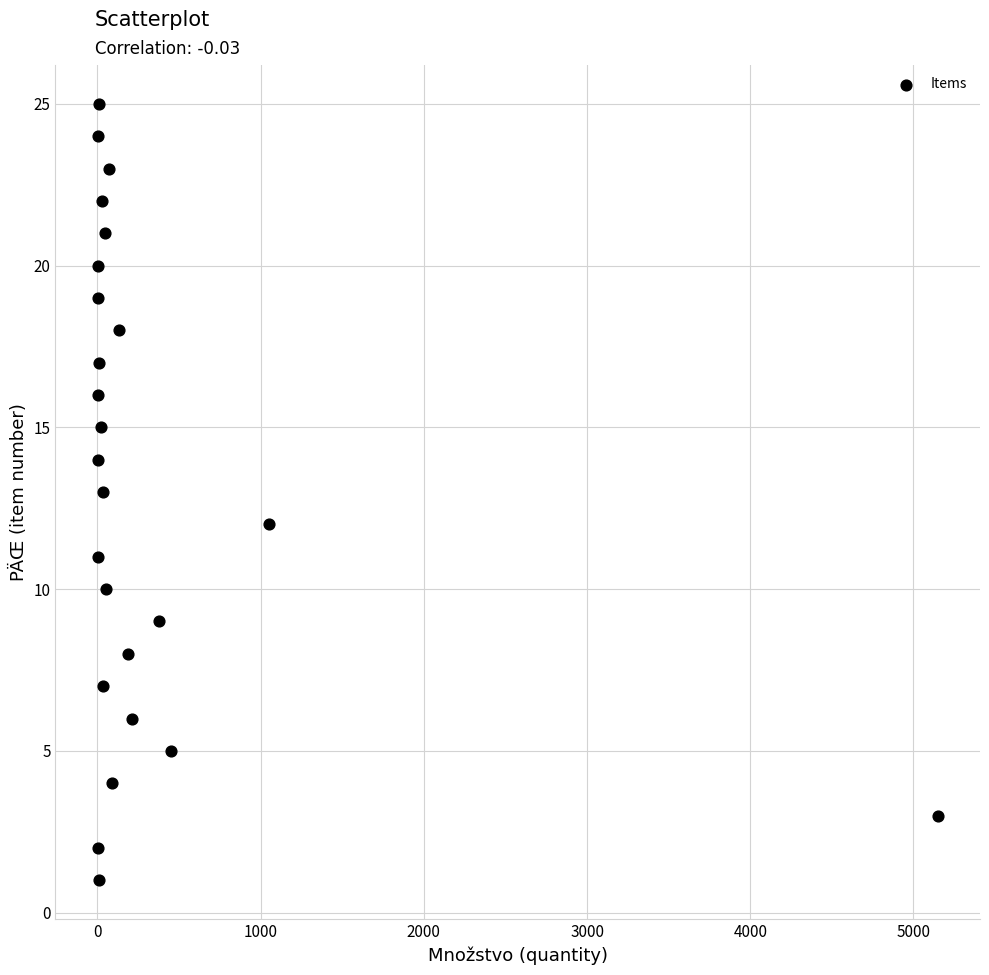

What is the range of X values (max minus min)?

5149